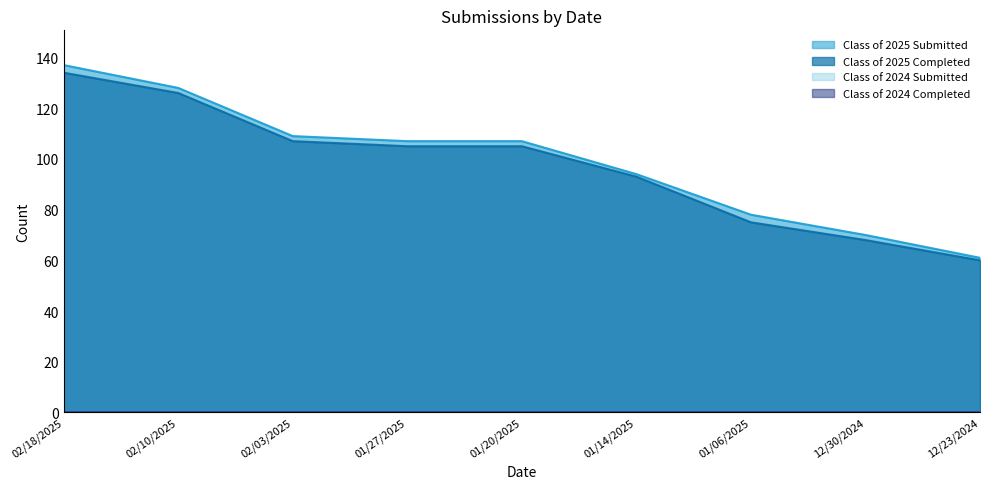

Which has a higher value, 01/14/2025 or 01/27/2025?

01/27/2025